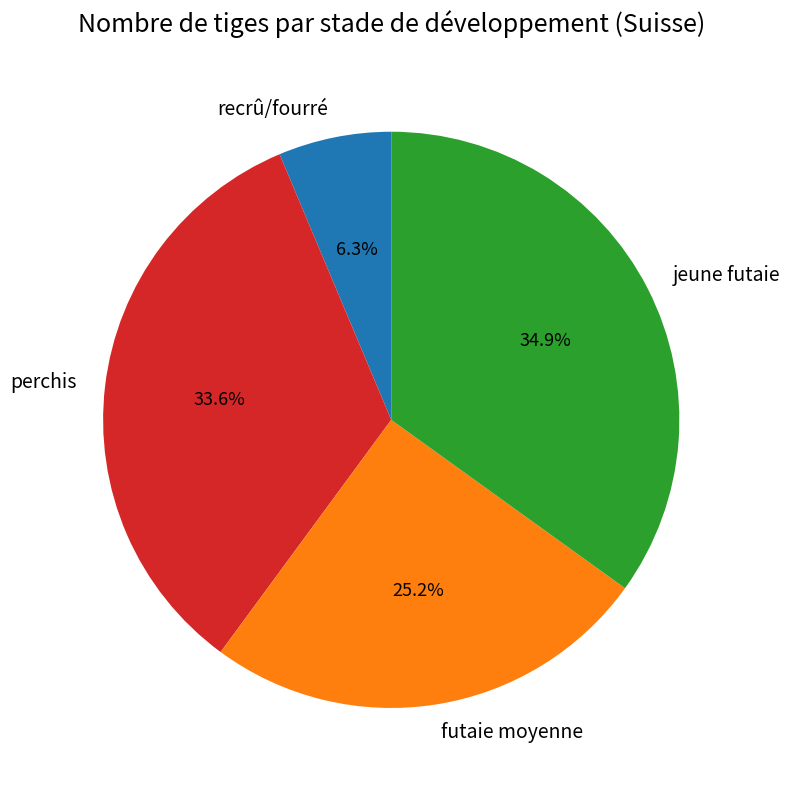

Which slice is the smallest?

recrû/fourré